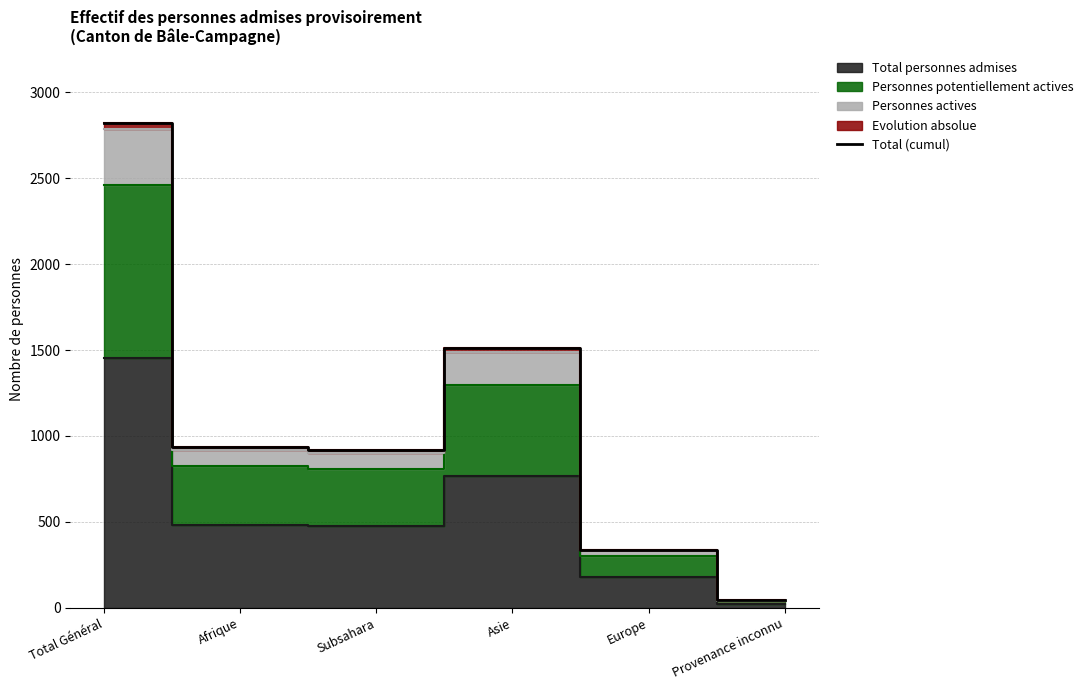

The value at Provenance inconnu is 44. True or false?

True